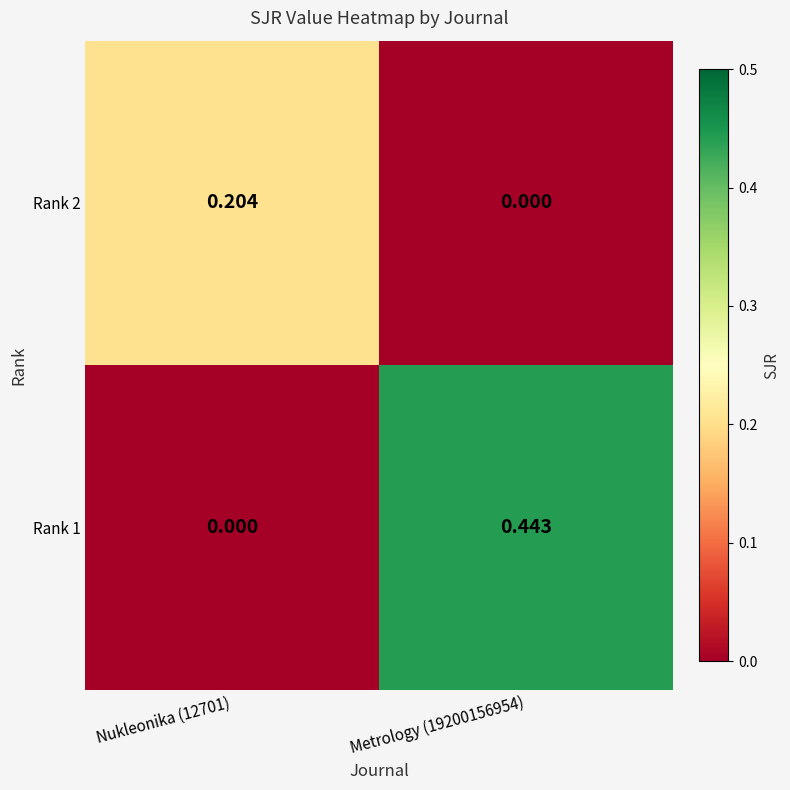

How many values in the Rank 1 series exceed 0?

1